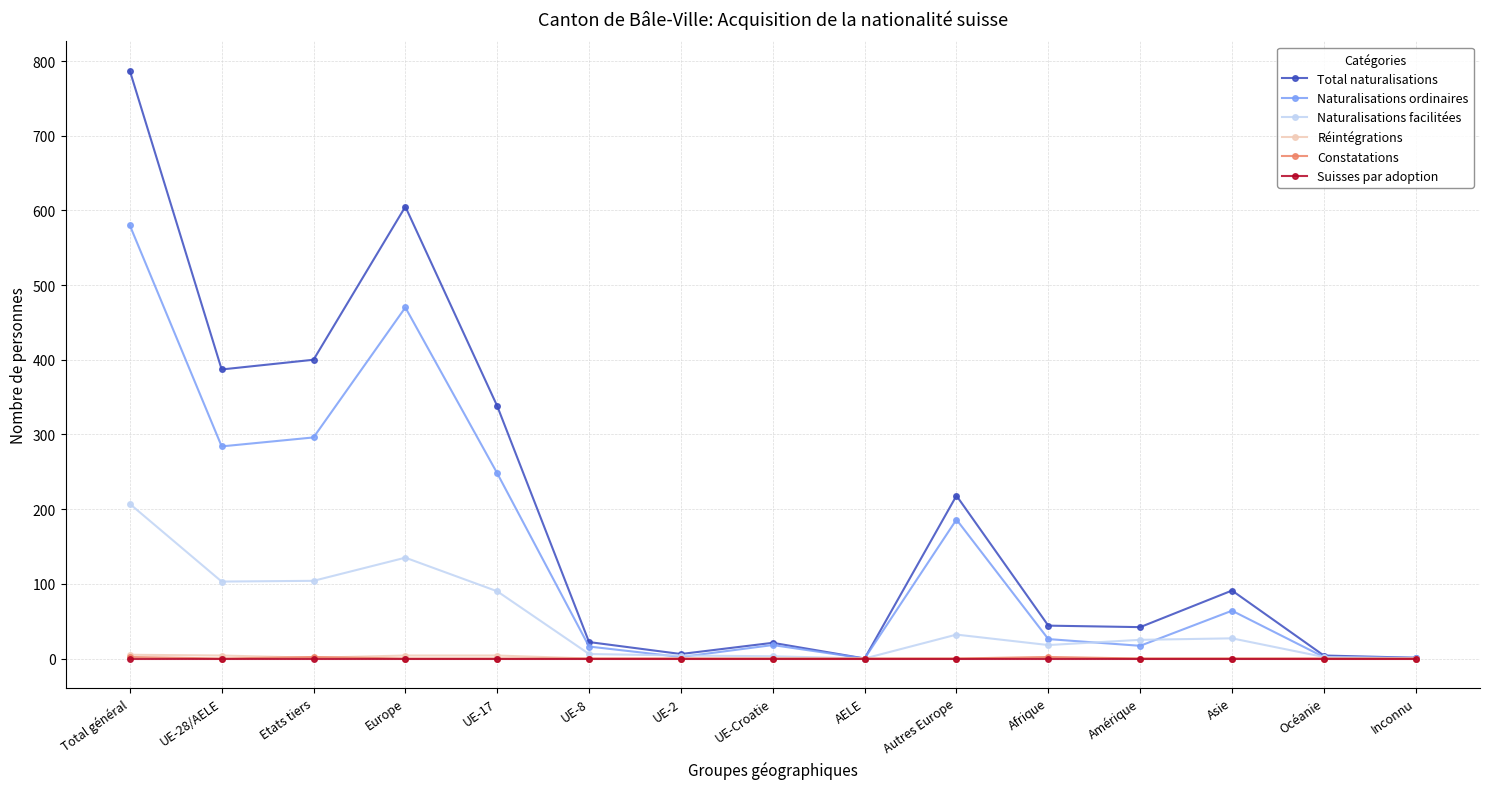

How many data points does each series have?

15